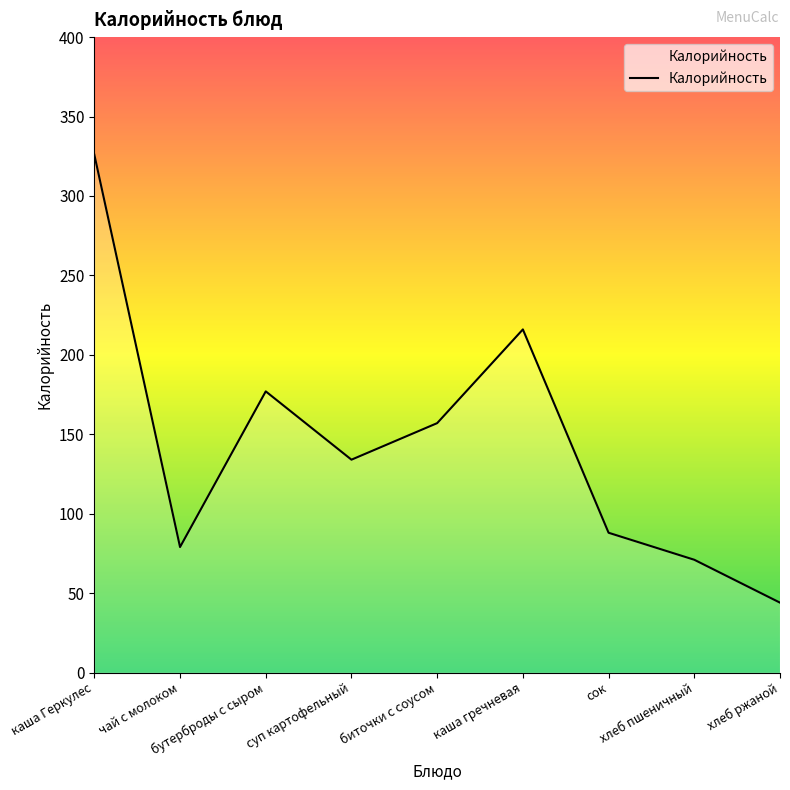

What is the greatest value displayed?

326